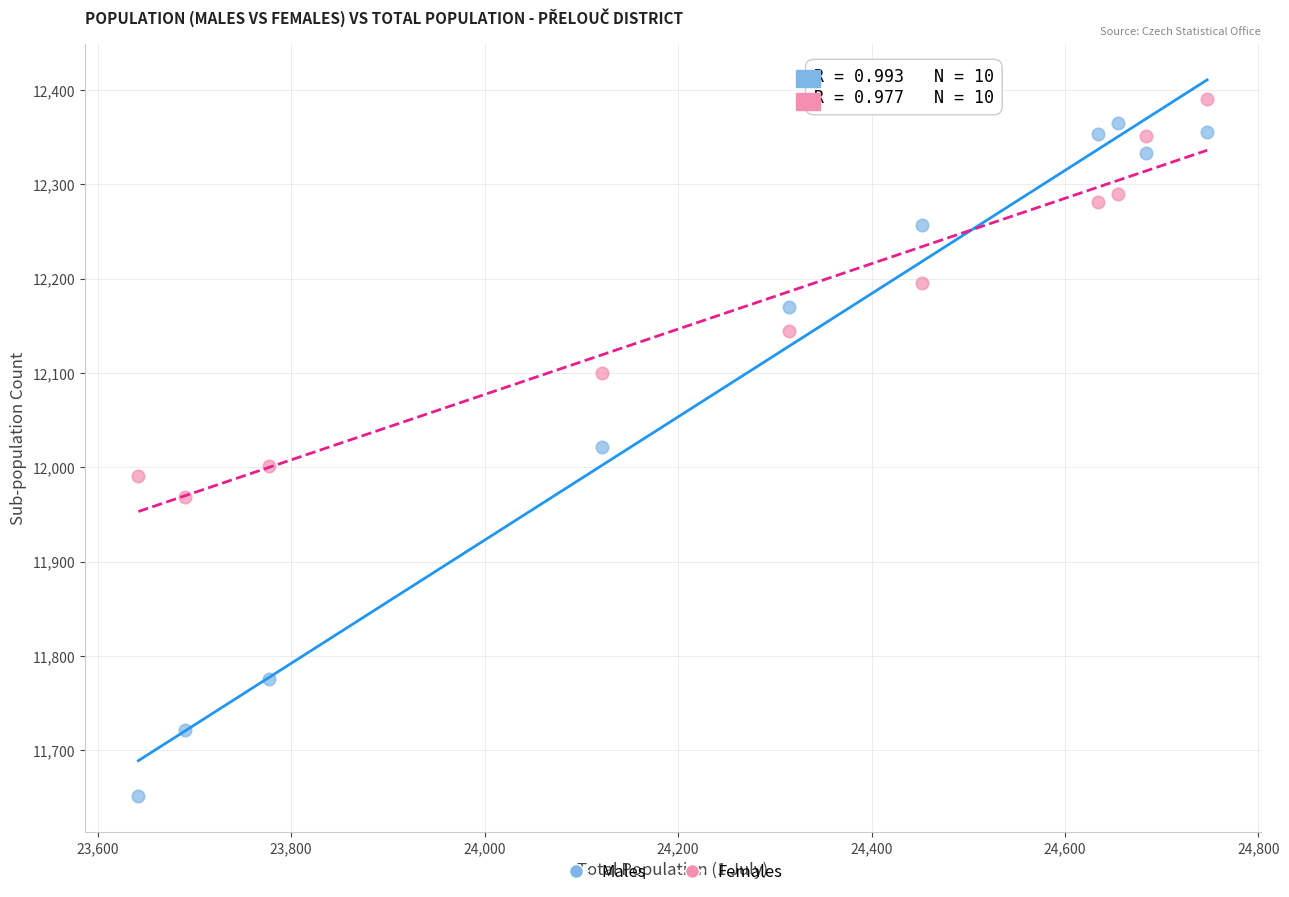

Which series has the largest Y range (max minus min)?

Males